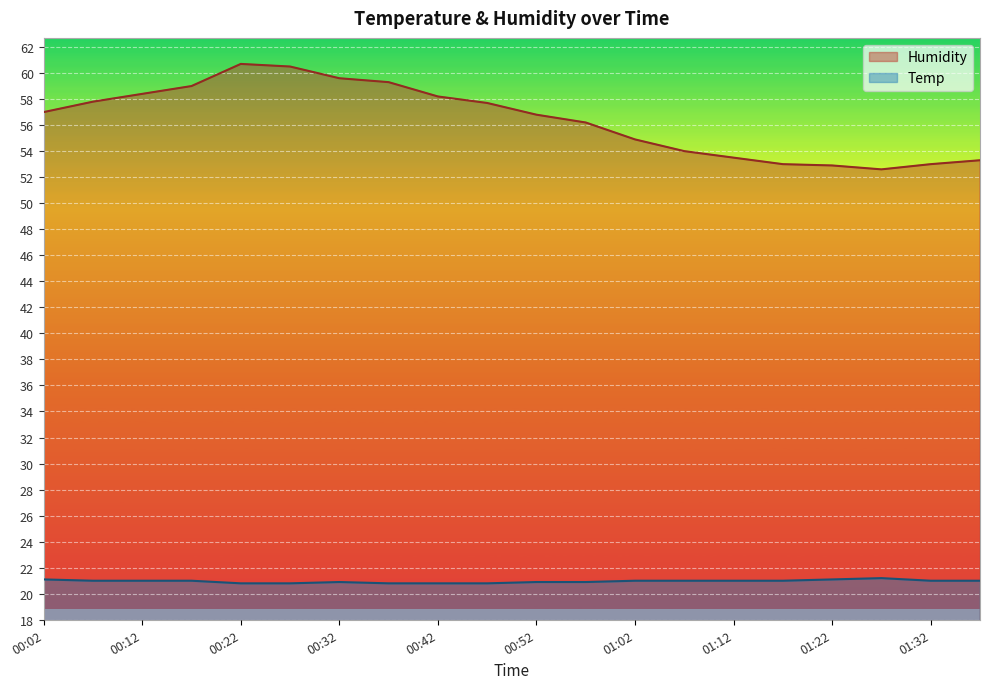

Rank the categories by Temp value from lowest to highest.

00:22, 00:27, 00:37, 00:42, 00:47, 00:32, 00:52, 00:57, 00:07, 00:12, 00:17, 01:02, 01:07, 01:12, 01:17, 01:32, 01:37, 00:02, 01:22, 01:27